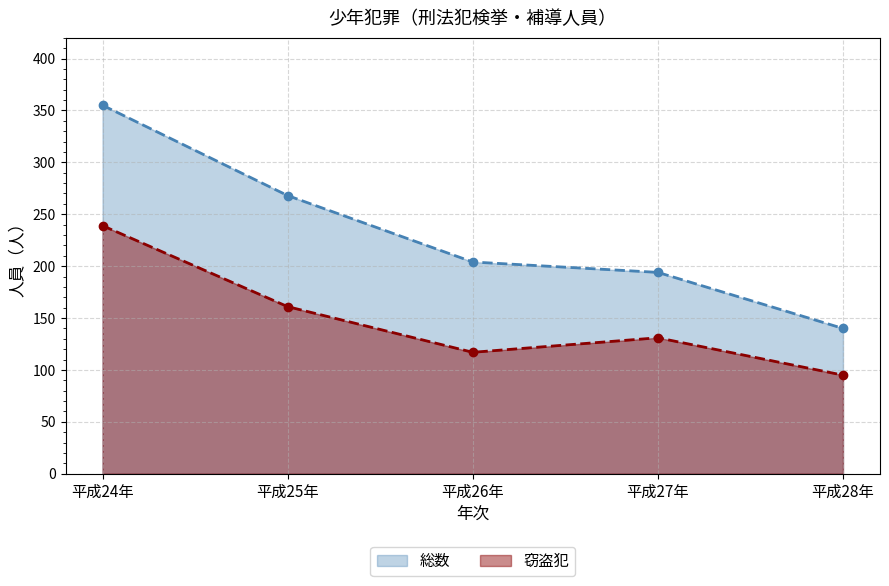

How many data points in 総数 are less than 204?

2